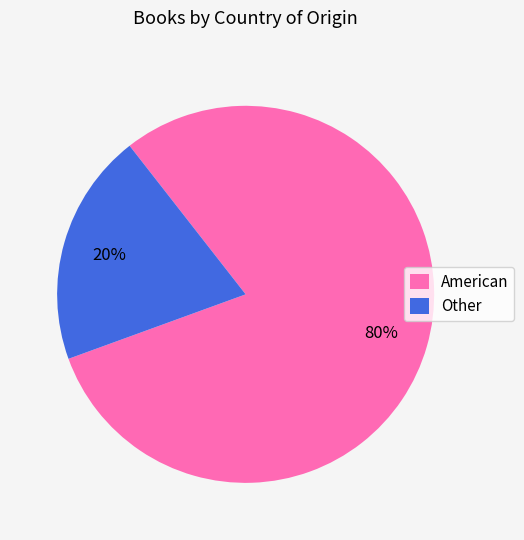

How many segments does this pie chart have?

2